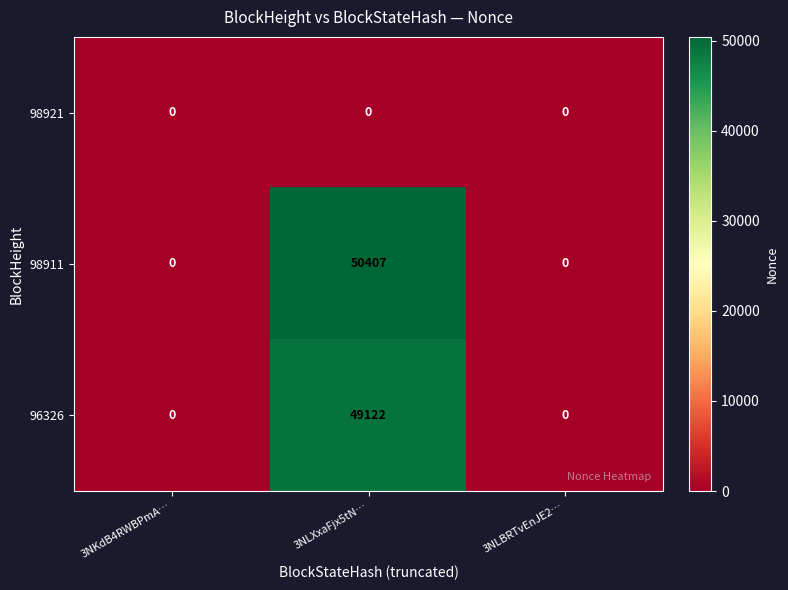

Rank the series by their maximum value, from highest to lowest.

98911, 96326, 98921